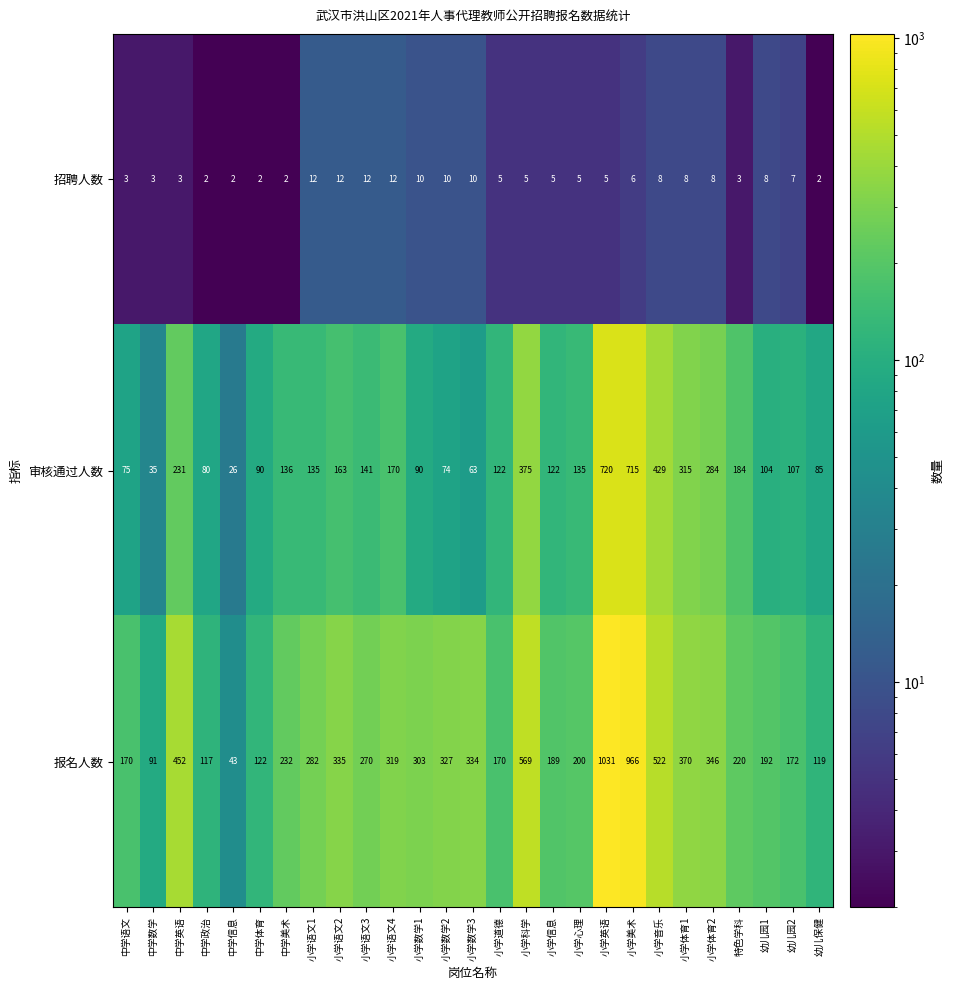

Rank the series by their average value, from highest to lowest.

报名人数, 审核通过人数, 招聘人数